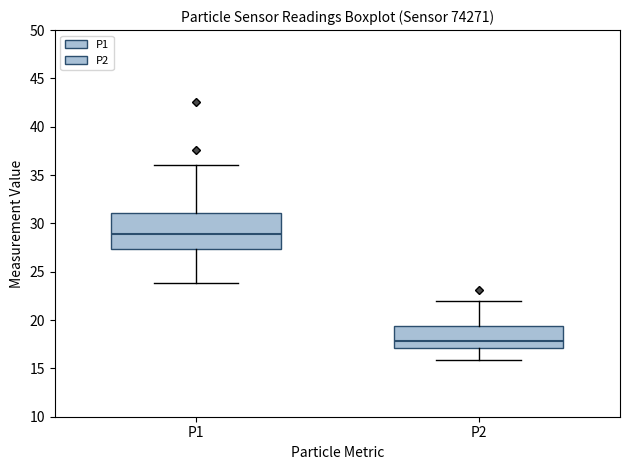

Comparing the boxes themselves (not the whiskers), which one is the tallest?

P1